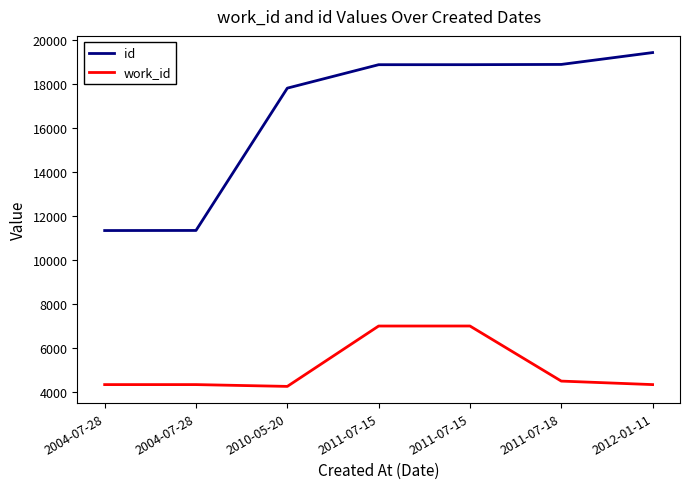

How many lines are shown in the chart?

2